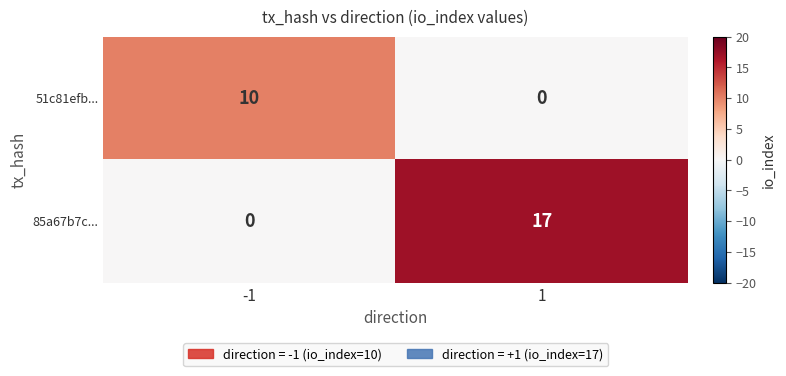

Reading left to right, extract all data points from this chart.

51c81efb...: -1=10	1=0
85a67b7c...: -1=0	1=17